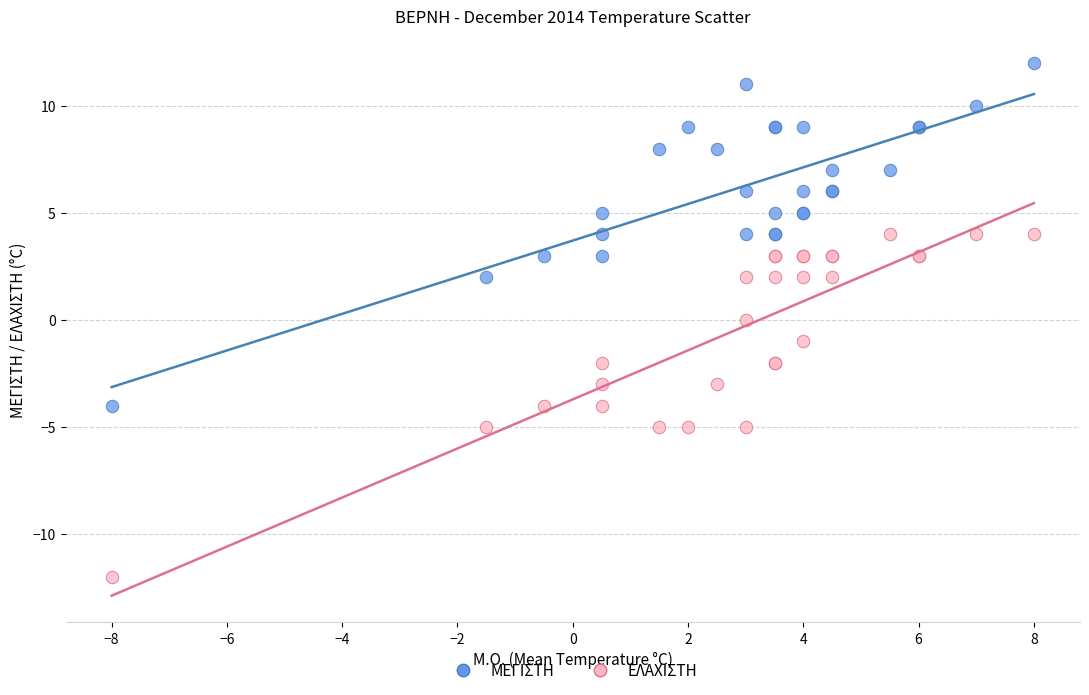

Which series contains the highest Y value?

ΜΕΓΙΣΤΗ